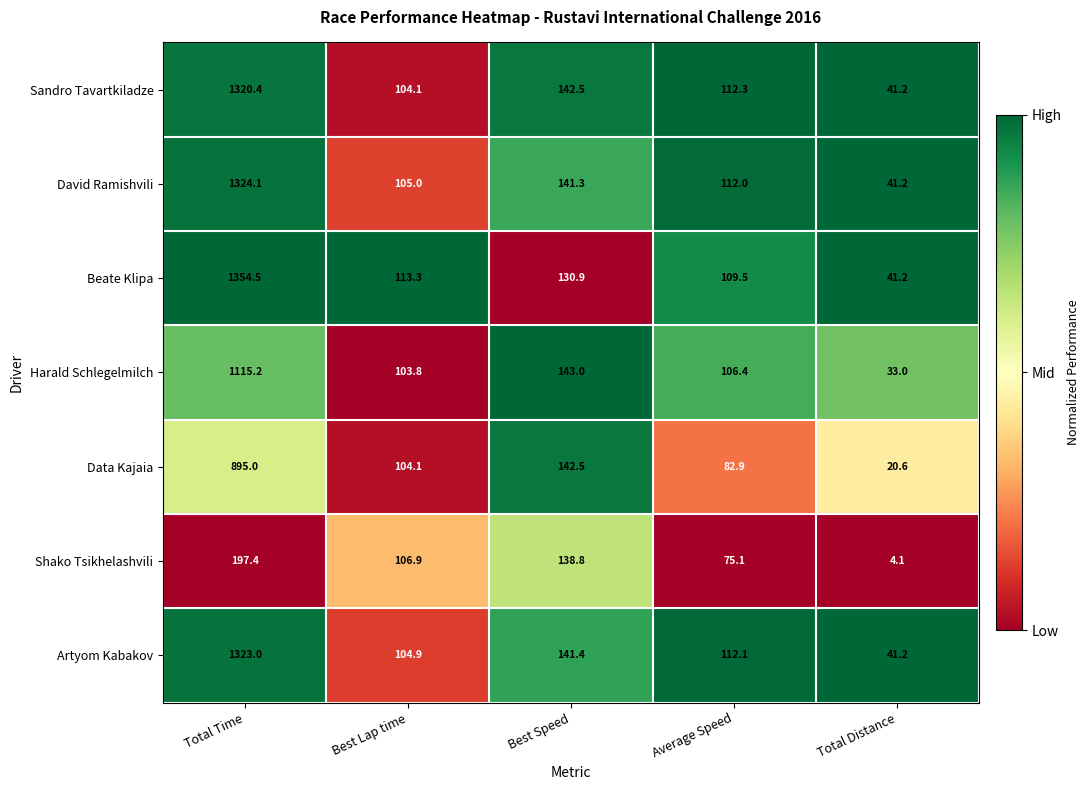

At which label is Shako Tsikhelashvili closest to 100?

Best Lap time